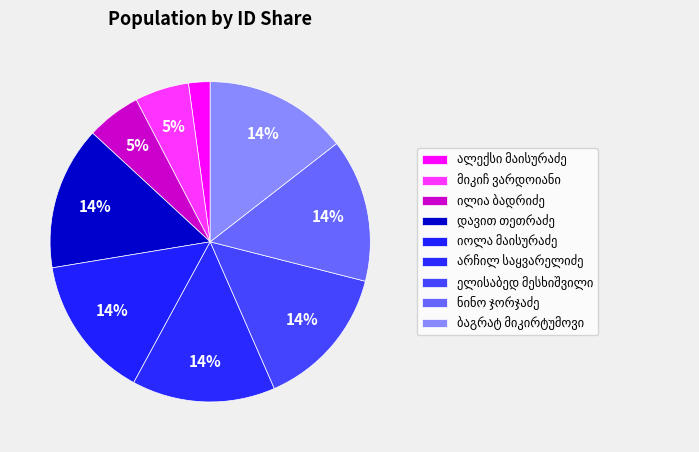

Approximately how many times larger is the value at დავით თეთრაძე compared to ალექსი მაისურაძე?

6.7